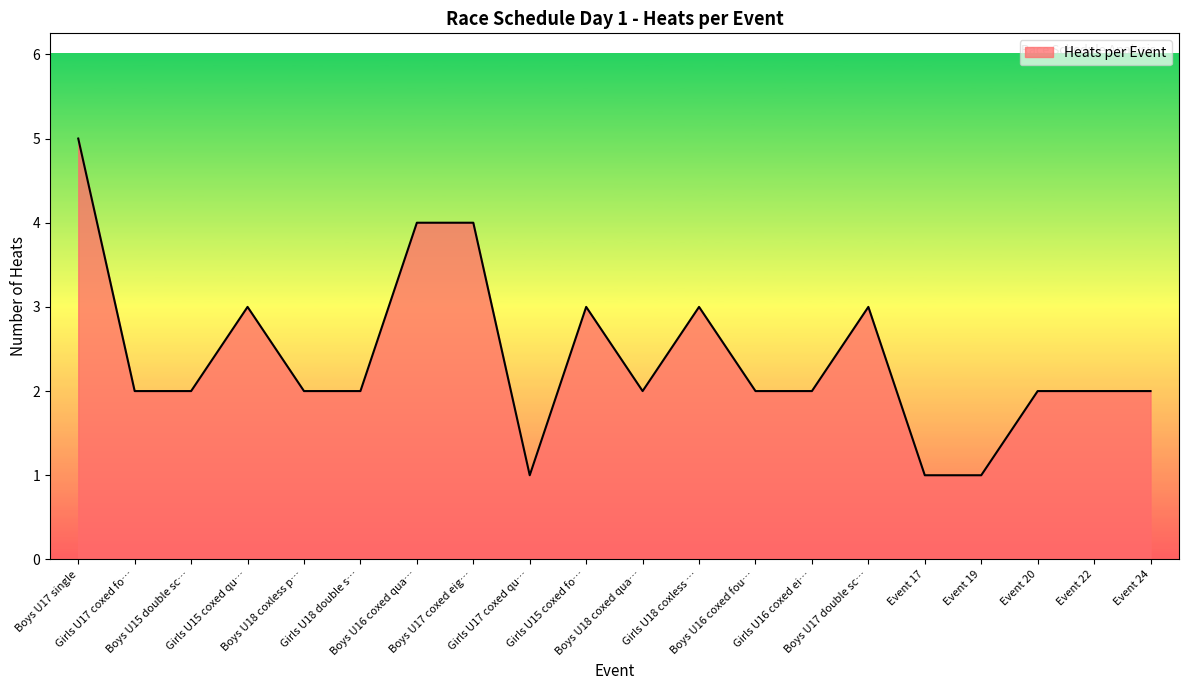

What is the maximum value shown in the chart?

5